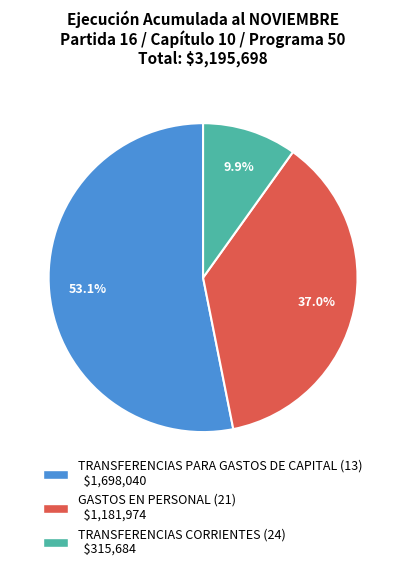

Is TRANSFERENCIAS PARA GASTOS DE CAPITAL (13) the majority of the pie?

Yes